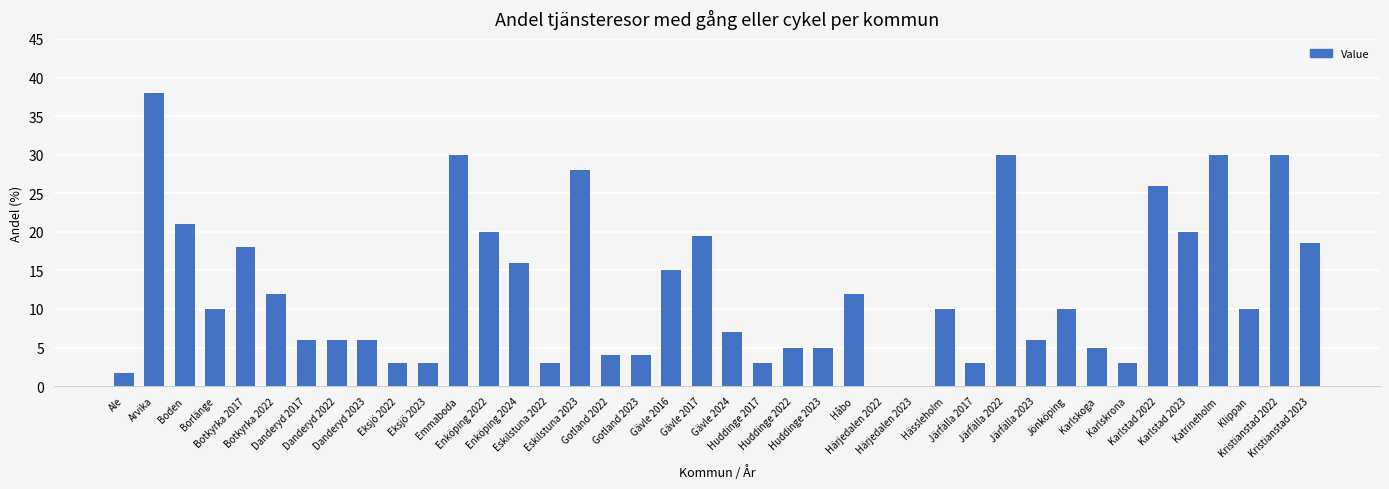

Read the value at Kristianstad 2023.

18.6